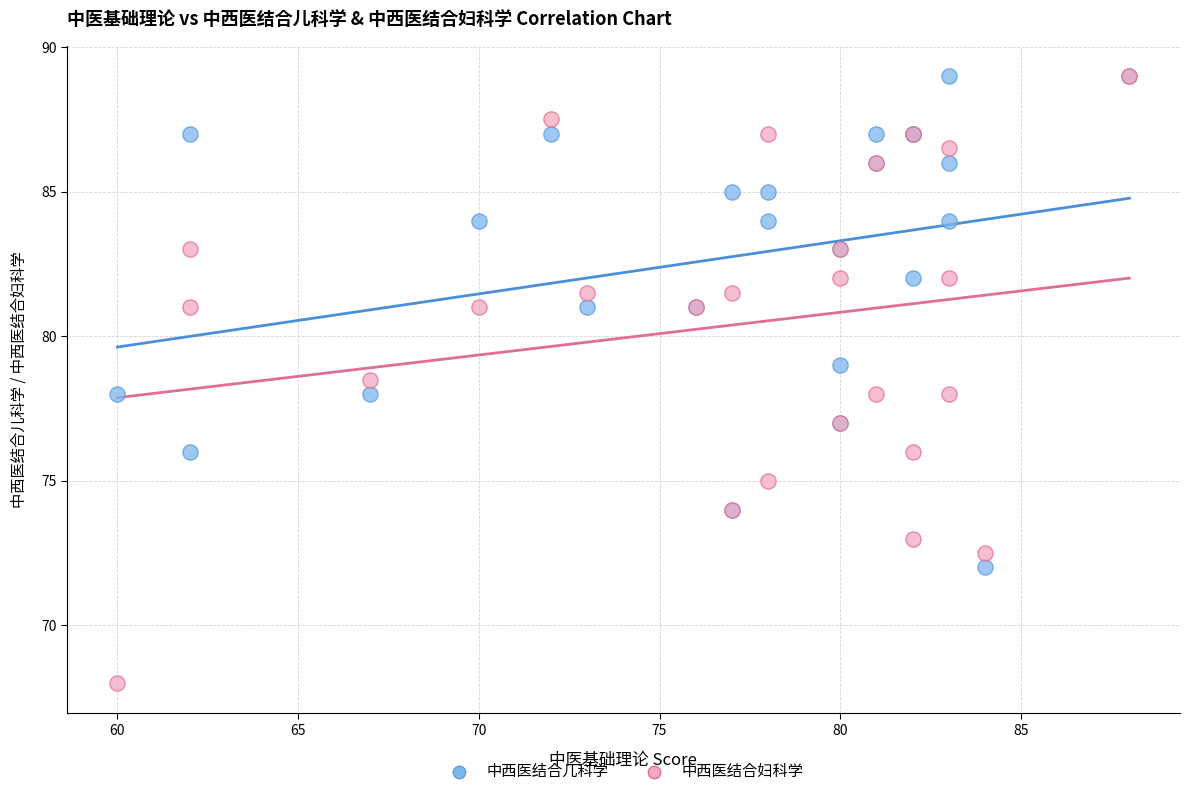

Which series has the widest spread of Y values?

中西医结合妇科学